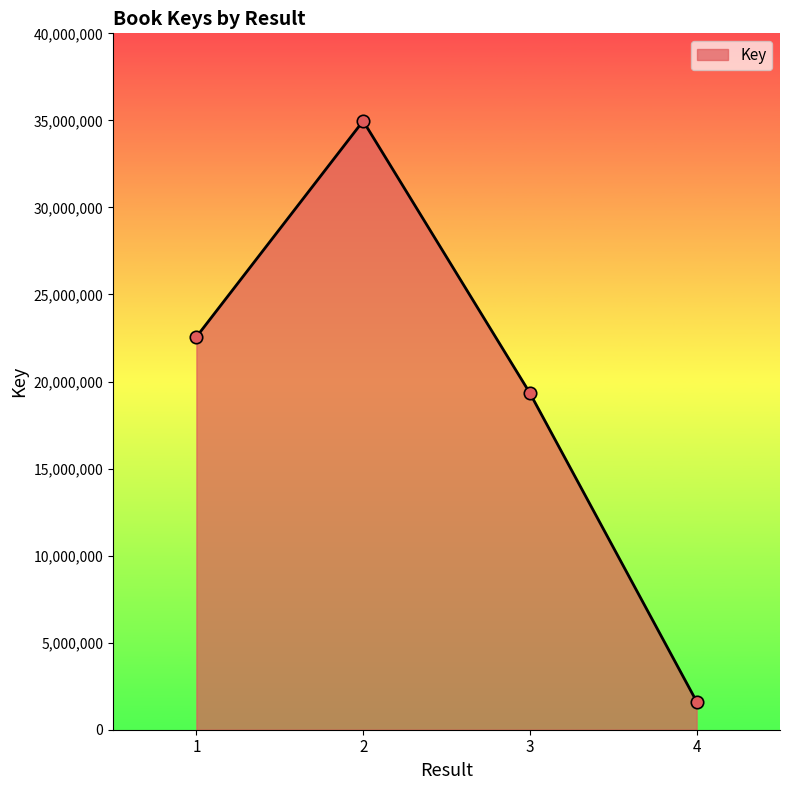

What is the ratio of the value at 1 to the value at 2?

0.6